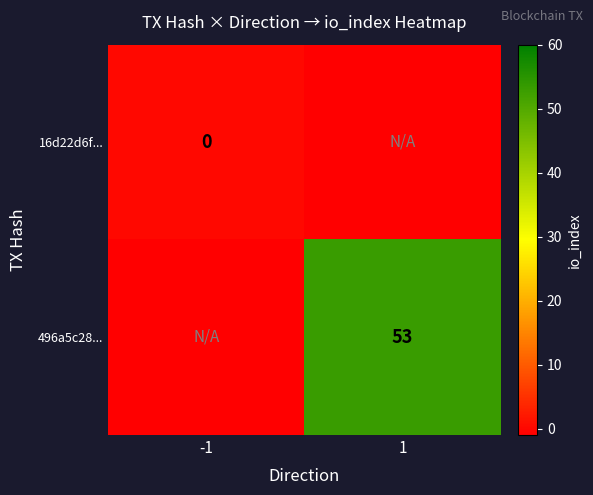

The 496a5c28... series shows 53 at 1. True or false?

True